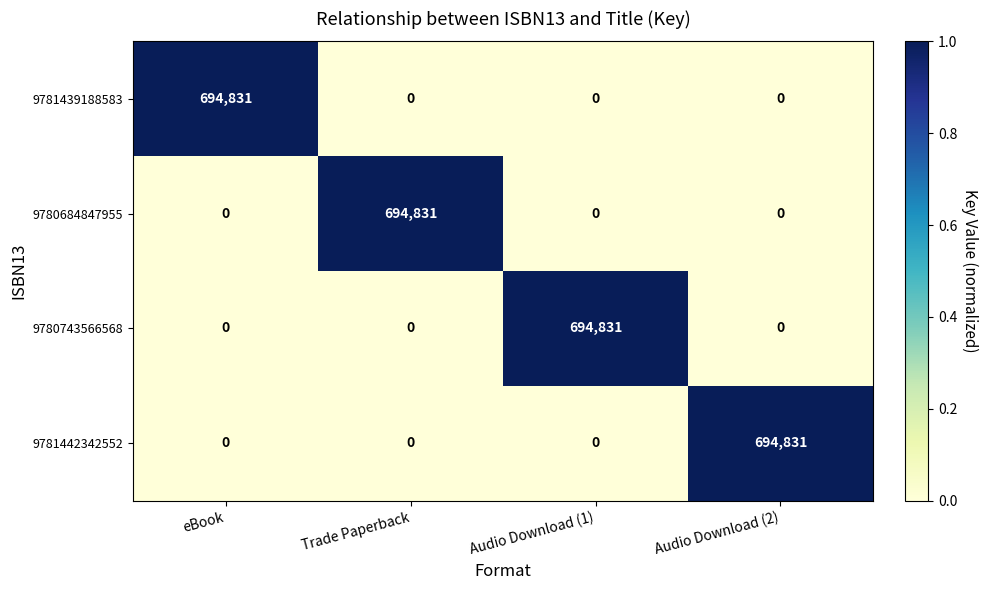

How many distinct data groups are displayed?

4